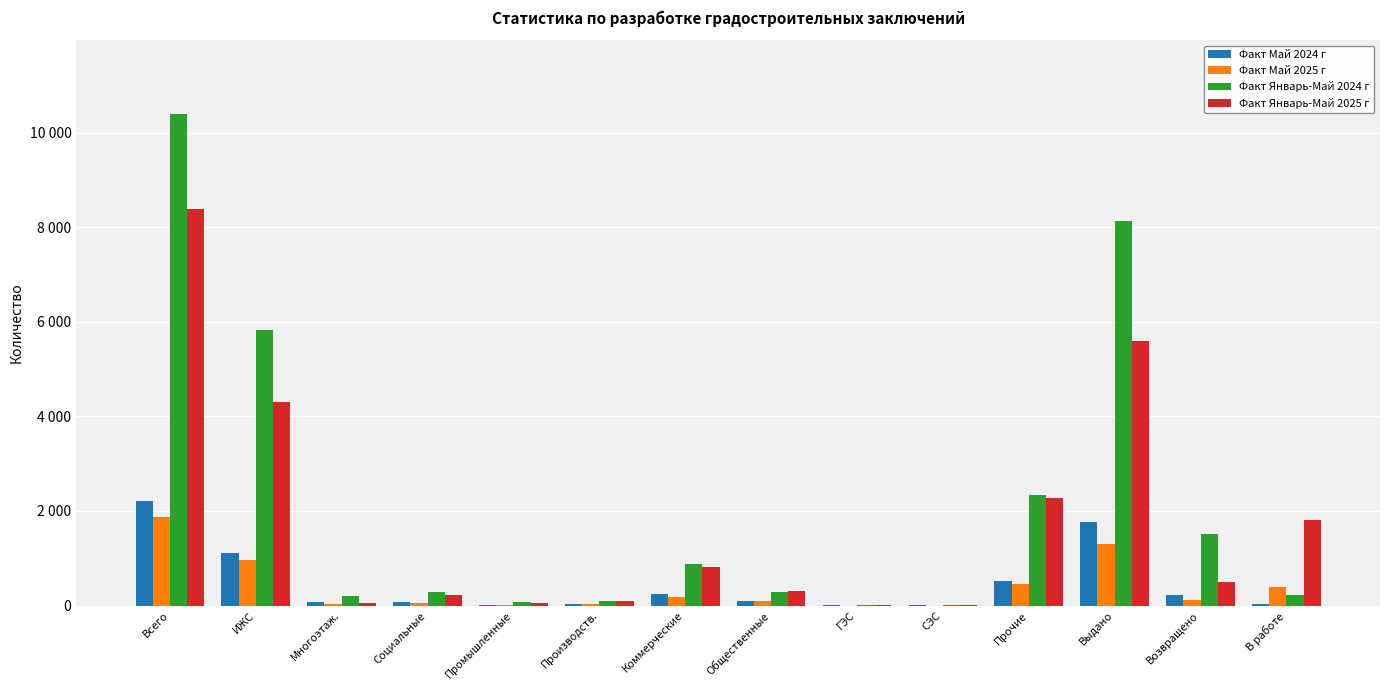

What is the difference between the second highest and minimum values in the Факт Май 2024 г series?

1772